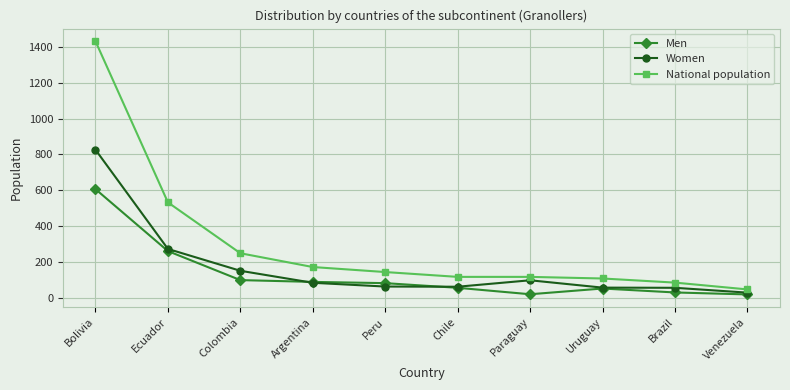

At which label does Women first exceed 83?

Bolivia